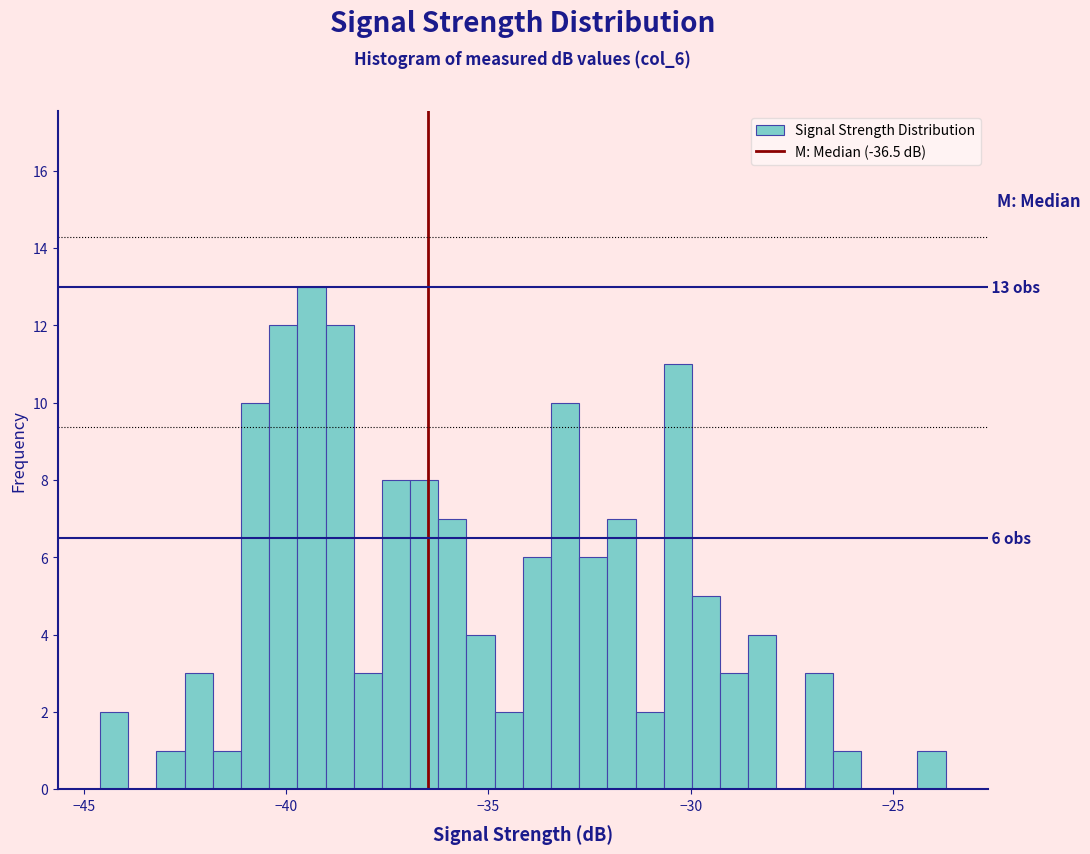

Read against the x-axis, roughly where is the centre of the tallest bar?

-39.5